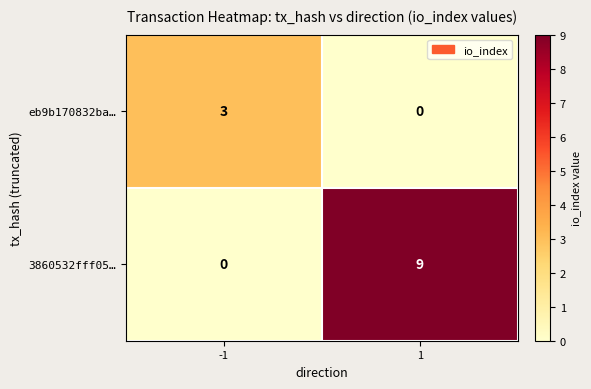

Read the 3860532fff05… value at 1.

9